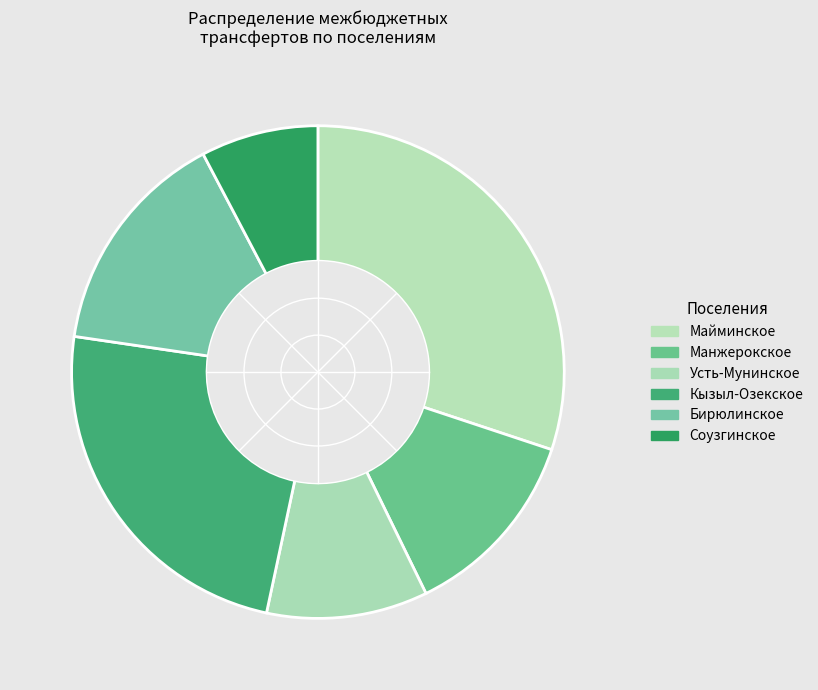

Which has a higher value, Манжерокское or Майминское?

Майминское